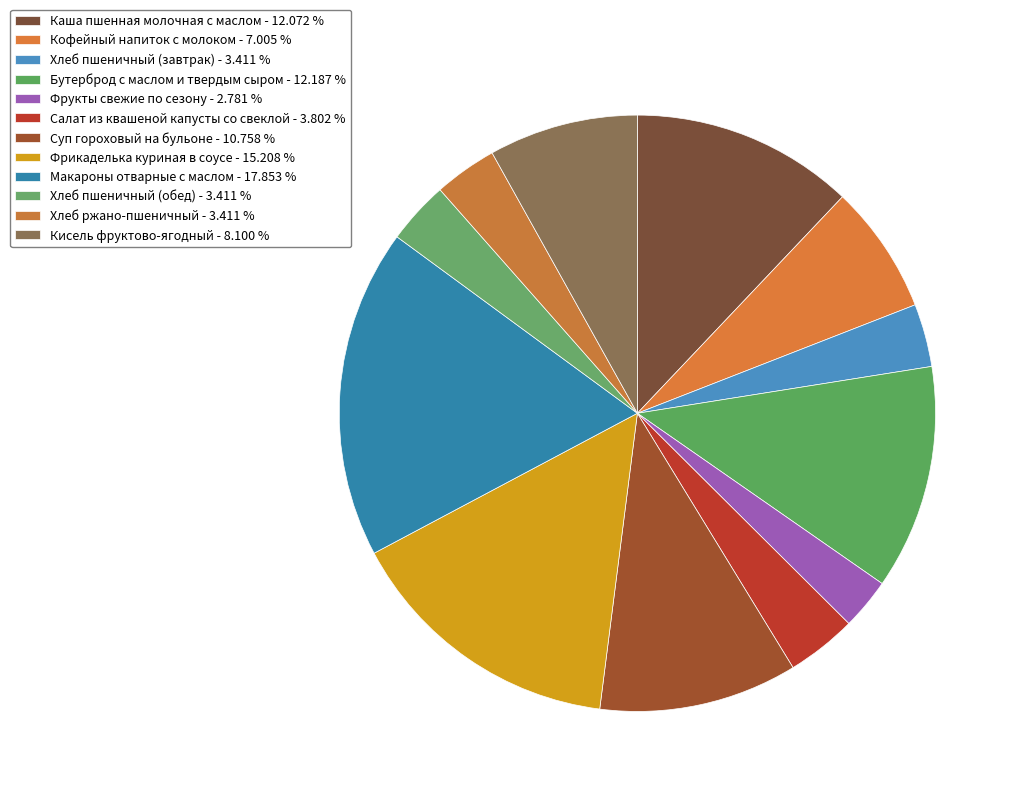

Count the number of slices in the pie.

12